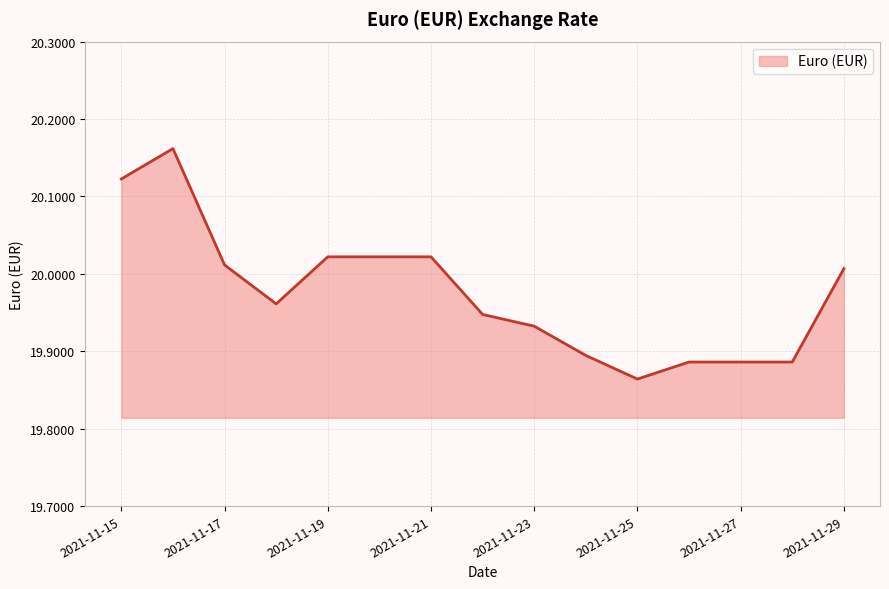

How many lines are shown in the chart?

1